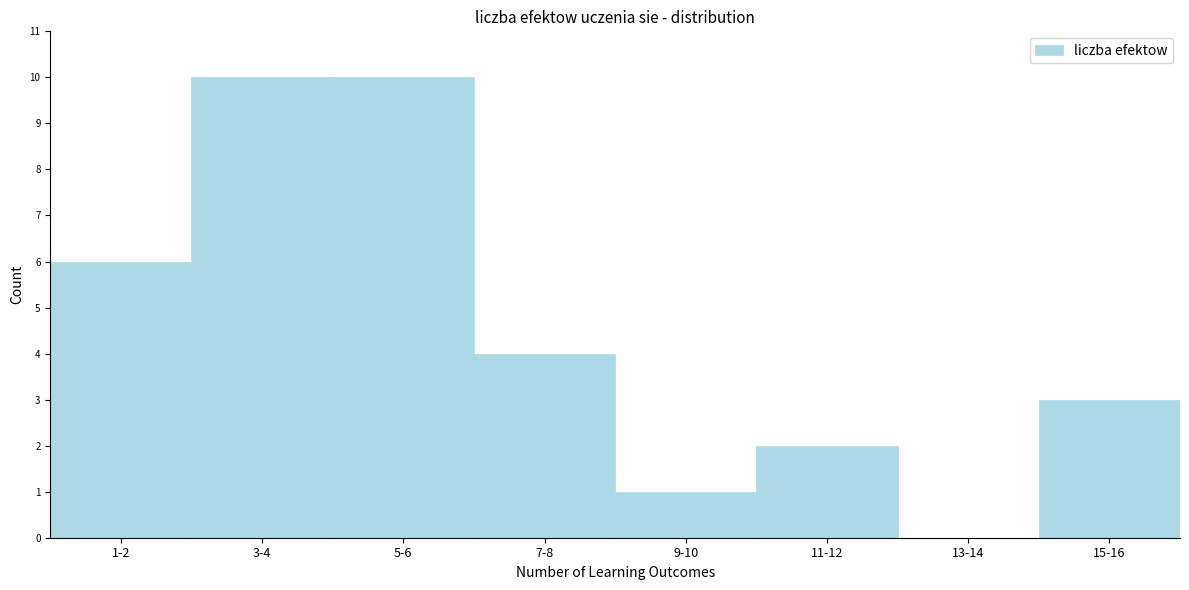

Reading left to right, what are all the values shown in this chart?

1-2=6	3-4=10	5-6=10	7-8=4	9-10=1	11-12=2	13-14=0	15-16=3